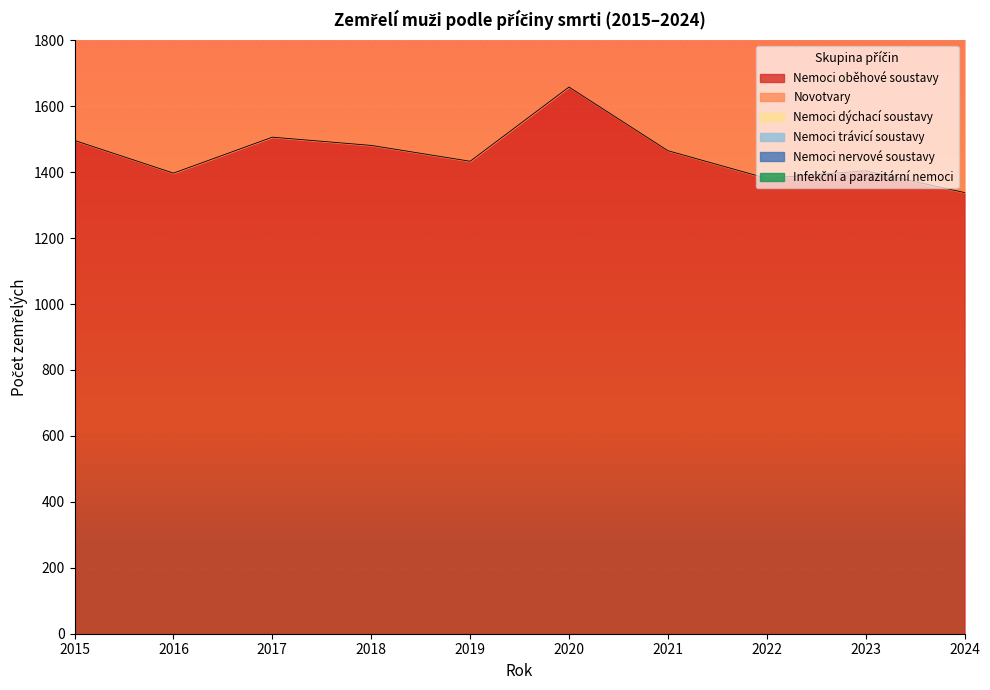

Reading left to right, transcribe all the data shown in this chart.

Nemoci oběhové soustavy: 1496	1397	1506	1481	1433	1658	1465	1381	1404	1338
Novotvary: 921	892	880	872	919	1006	904	908	923	898
Nemoci dýchací soustavy: 295	293	297	301	291	297	285	318	296	321
Nemoci trávicí soustavy: 195	191	193	206	175	213	240	231	198	226
Nemoci nervové soustavy: 76	80	81	75	92	93	76	113	101	110
Infekční a parazitární nemoci: 53	52	60	48	44	44	58	64	48	82